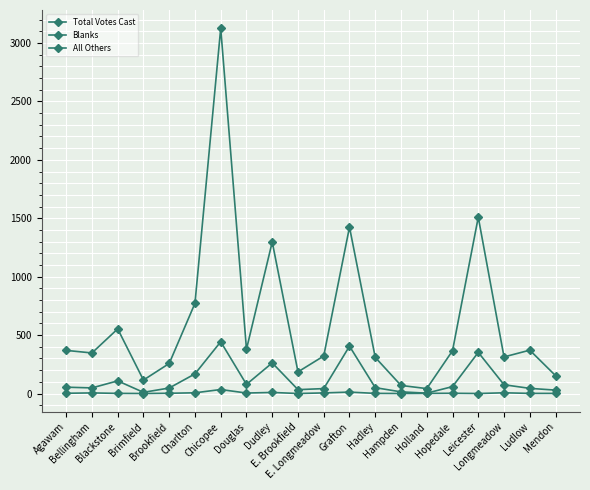

Does the chart have visible grid lines?

Yes